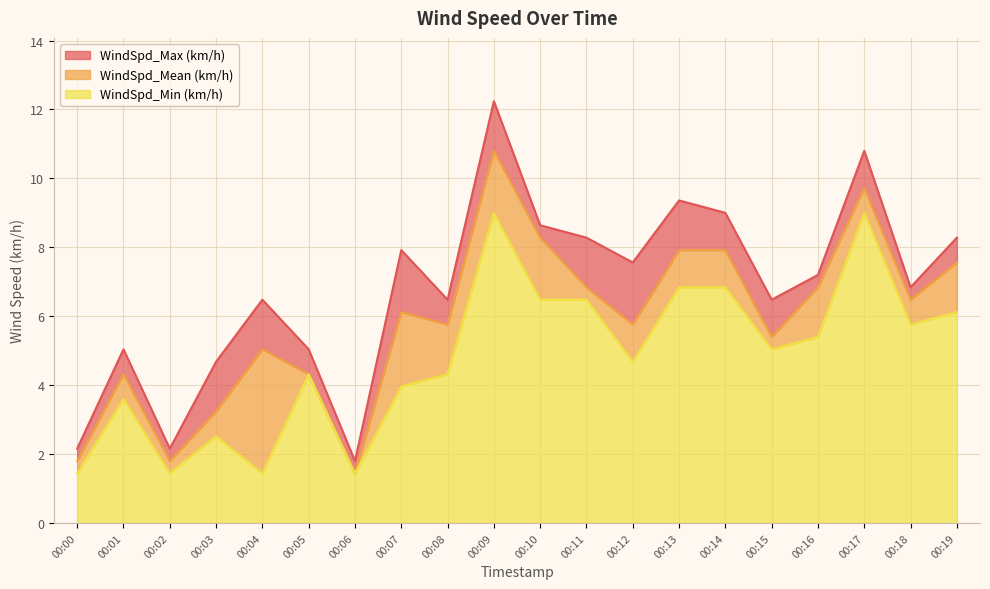

Is it true that WindSpd_Min (km/h) equals 3.5 at 00:03?

False